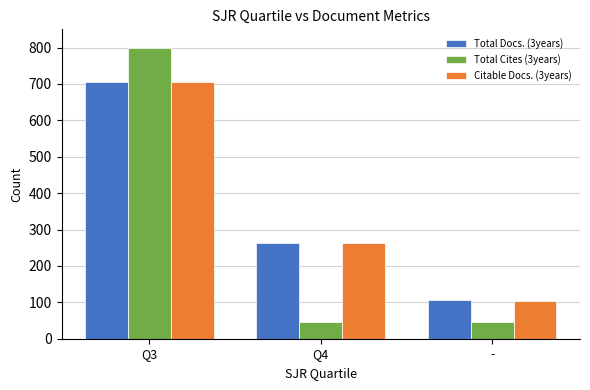

The Total Cites (3years) series shows 799 at Q3. True or false?

True